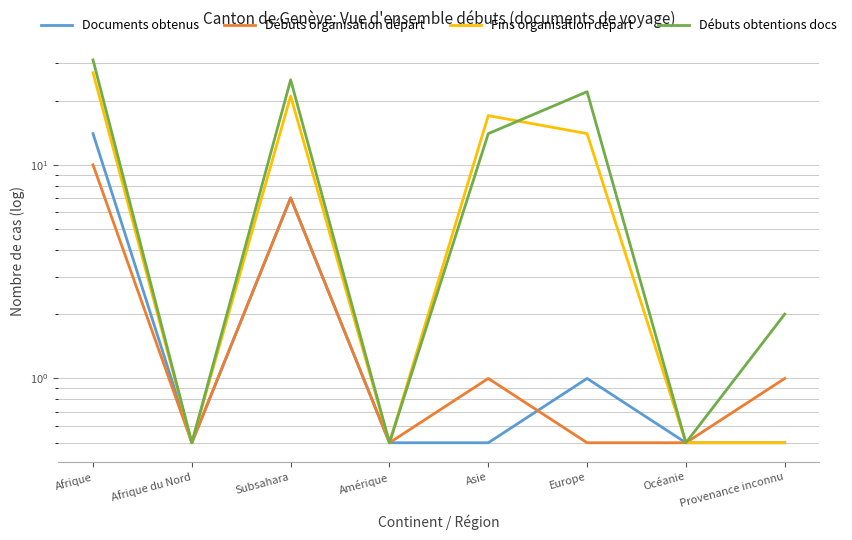

The Documents obtenus series shows 0.3 at Europe. True or false?

False